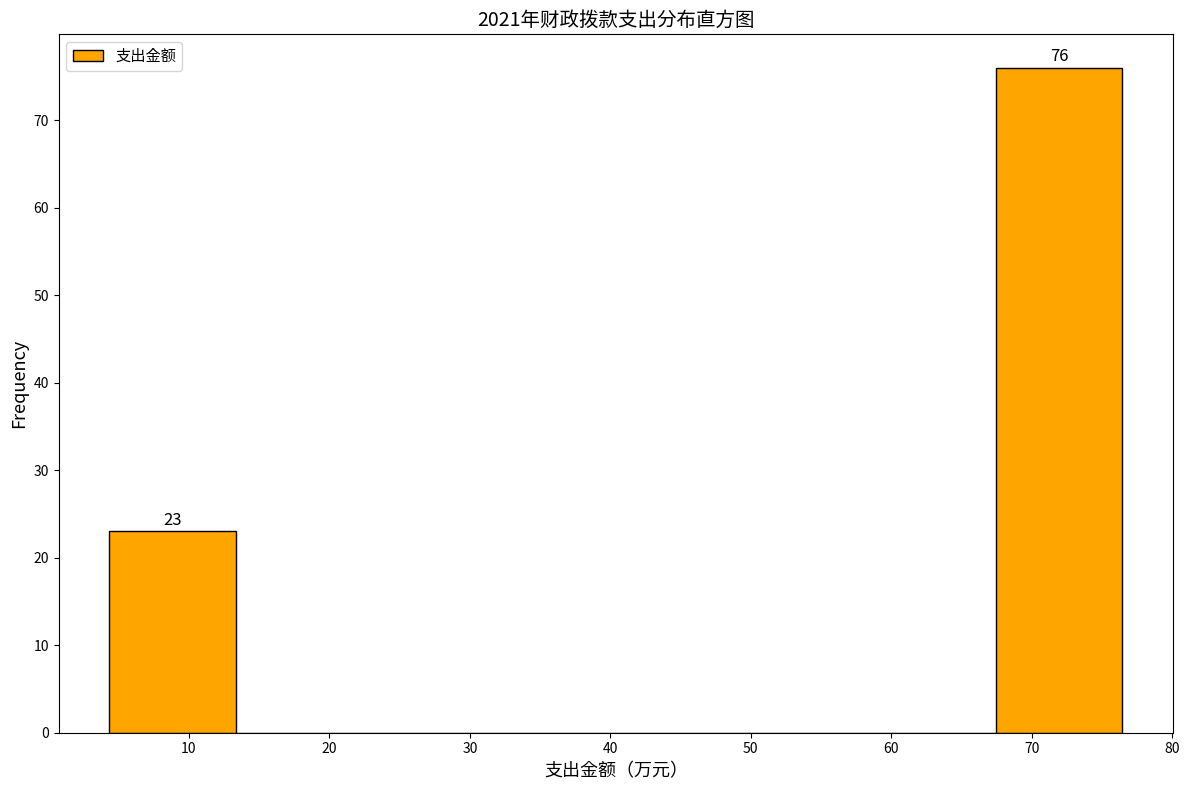

Over which range of the x-axis is the bar tallest?

67 to 76